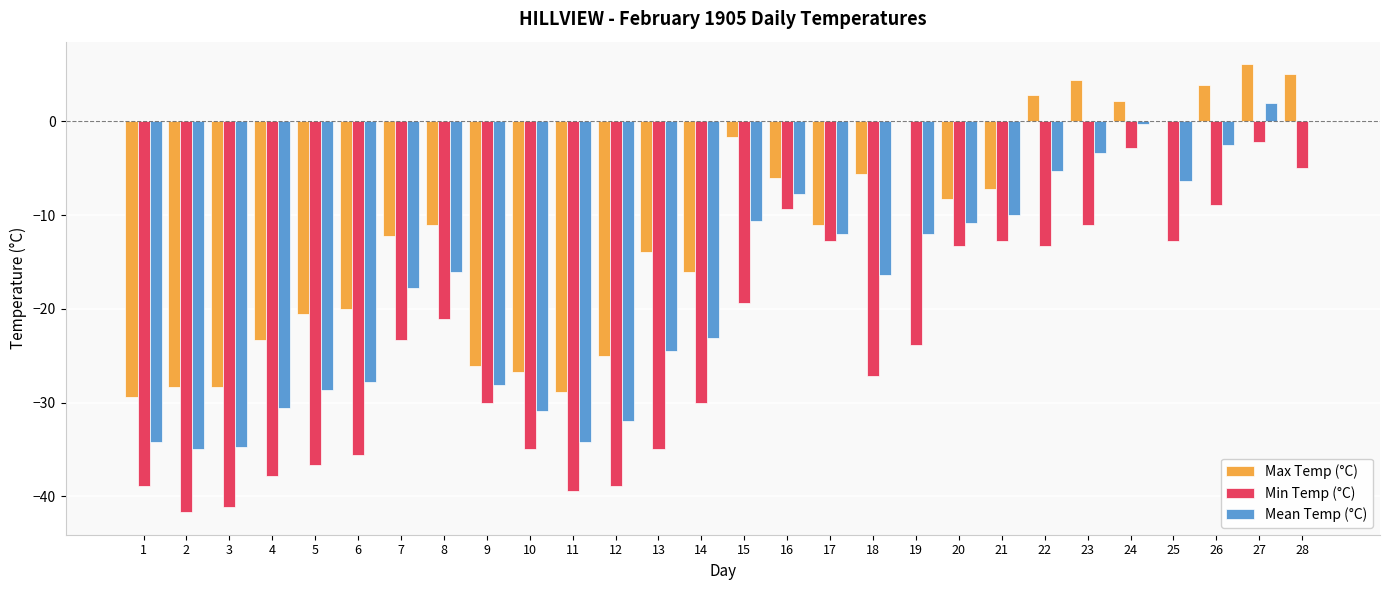

What is the total value across all series at 13?

-73.4